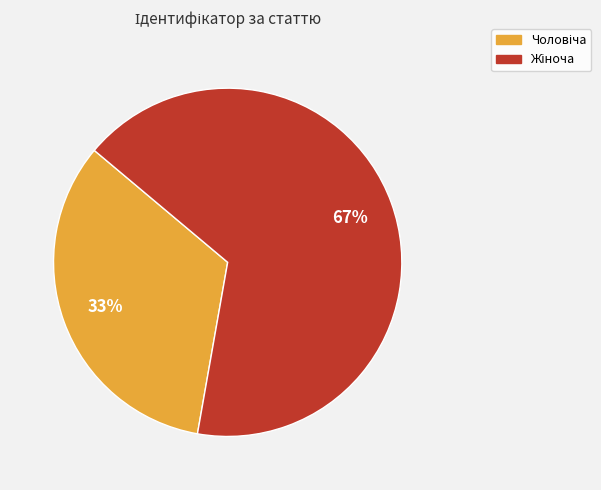

To the nearest percent, what is the average slice percentage?

50%